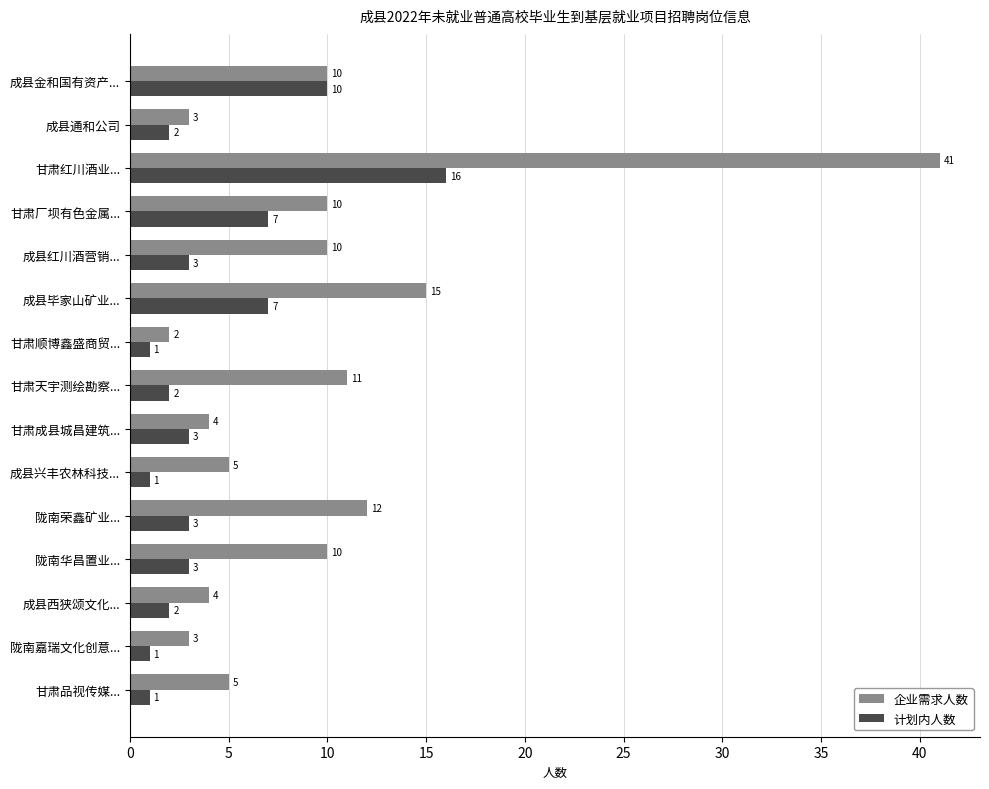

What is the total value across all series at 陇南华昌置业...?

13